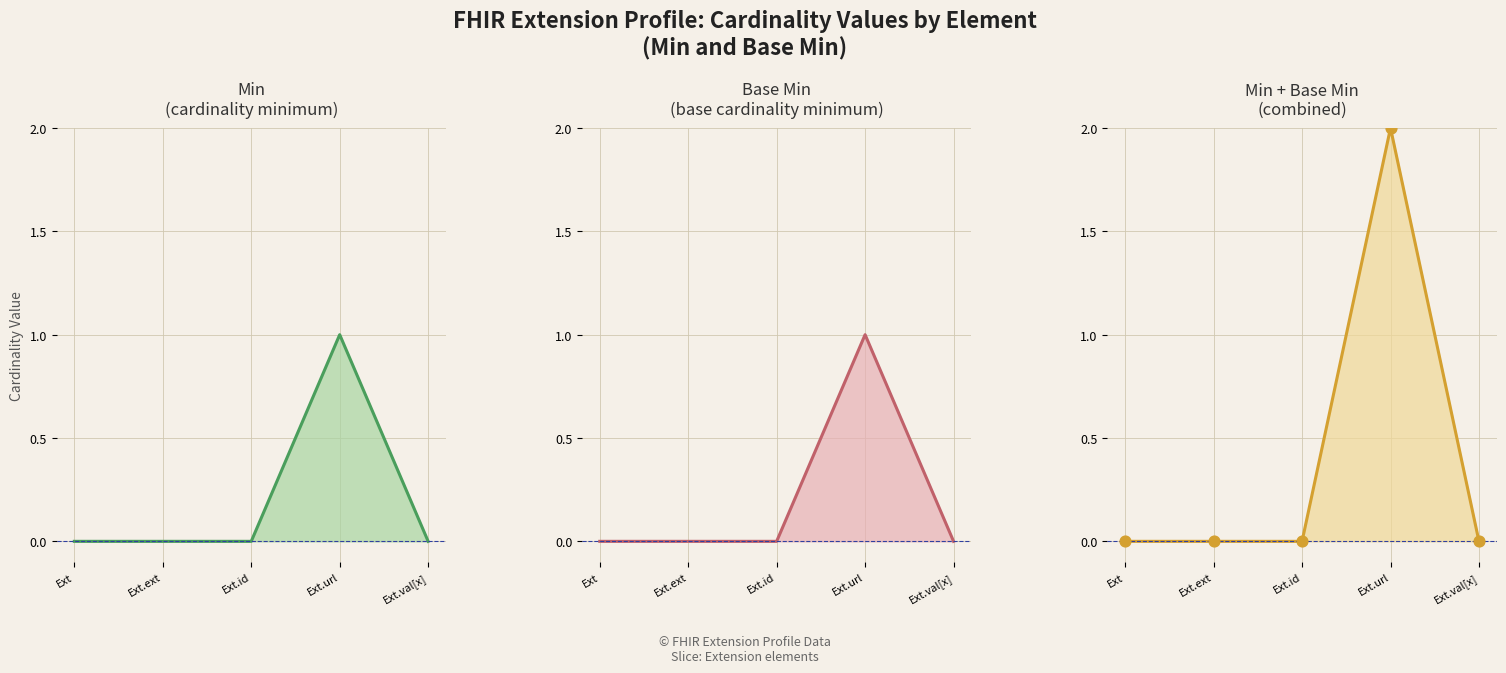

Which series has the largest total across all categories?

Base Min line